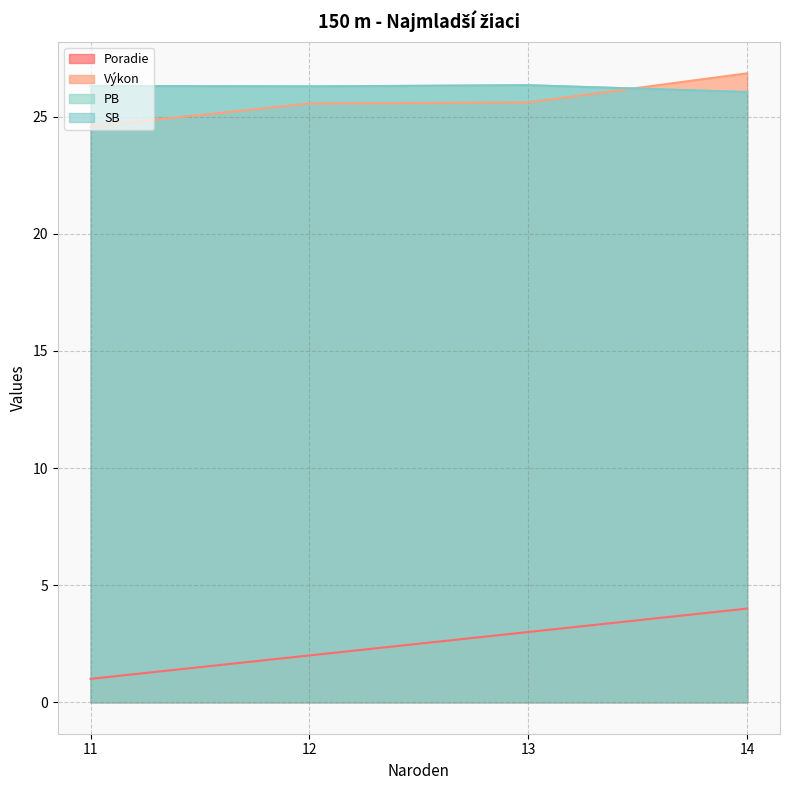

Rank the series at 14 from highest to lowest value.

Výkon, PB, SB, Poradie